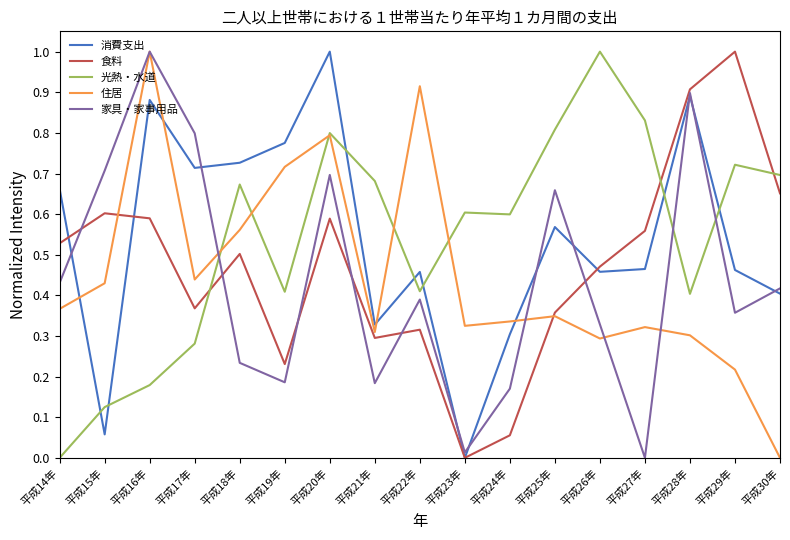

Where is the first local minimum for 消費支出?

平成15年